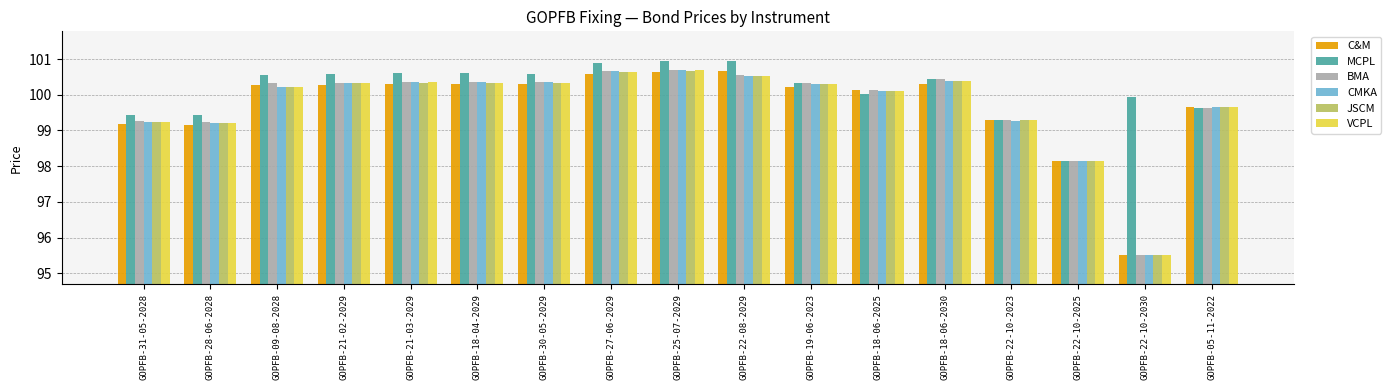

At how many categories does at least one series exceed 96?

17